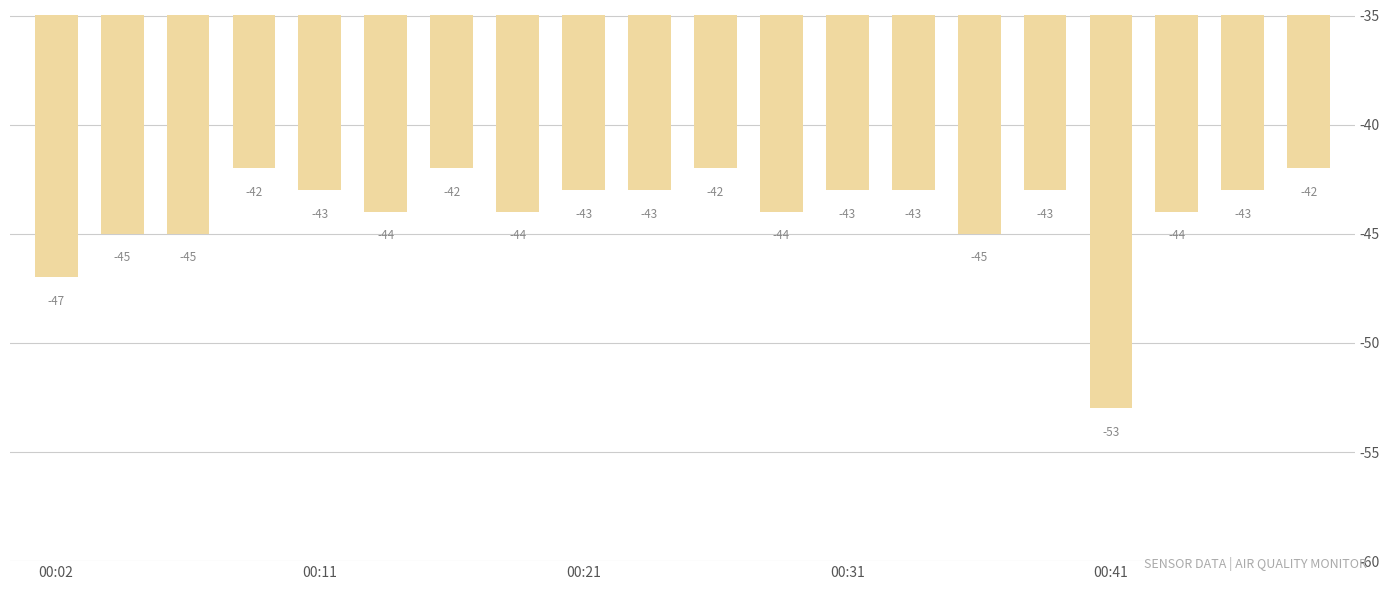

What is the greatest value displayed?

-42